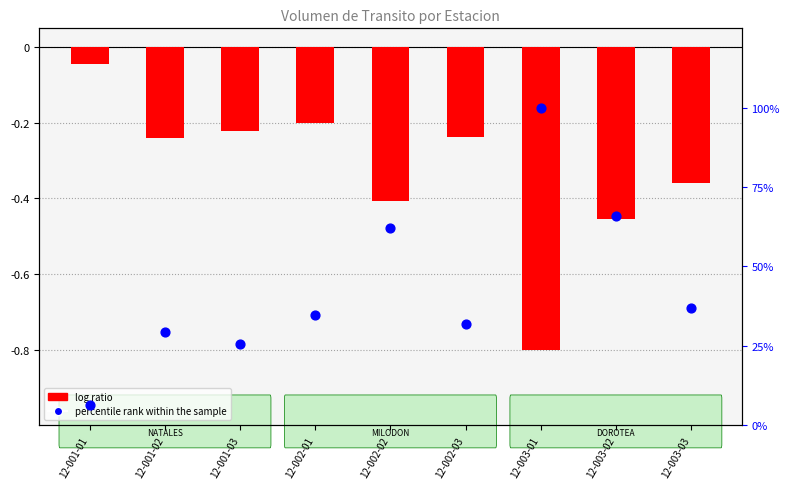

What are all the series names shown in the legend?

log ratio, percentile rank within the sample